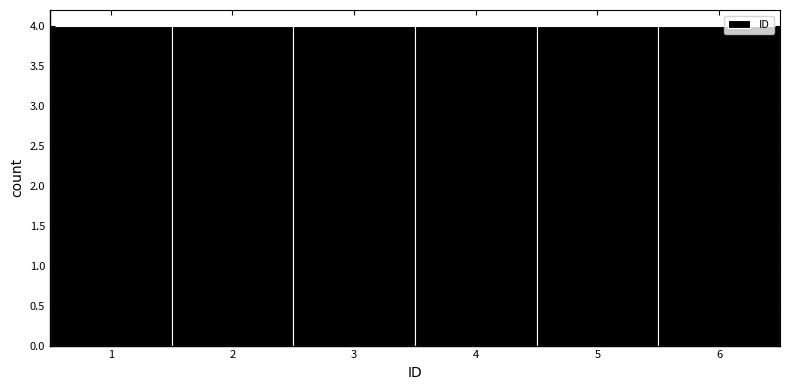

How tall is the bar that spans 0.5 to 1.5 on the x-axis? The values are not printed on the chart, so give them approximately, as read against the axis.

4